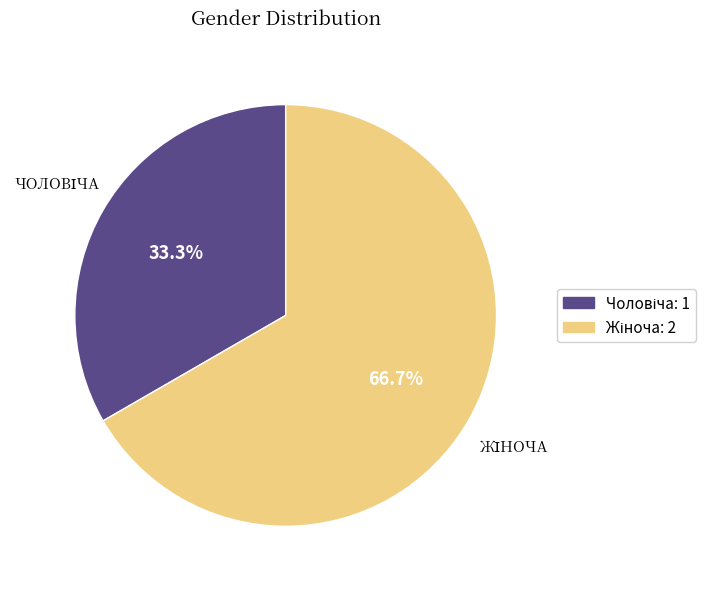

Is there any slice that represents more than half of the pie?

Yes